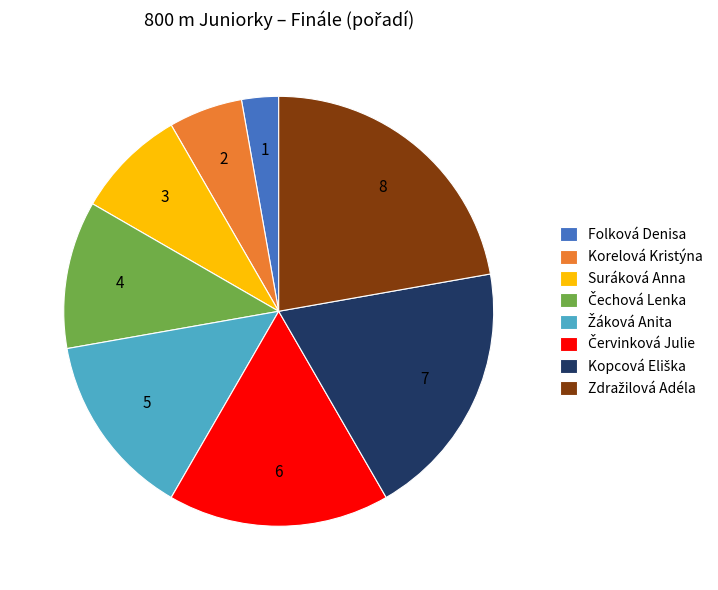

The Suráková Anna slice represents 8% of the pie. True or false?

True